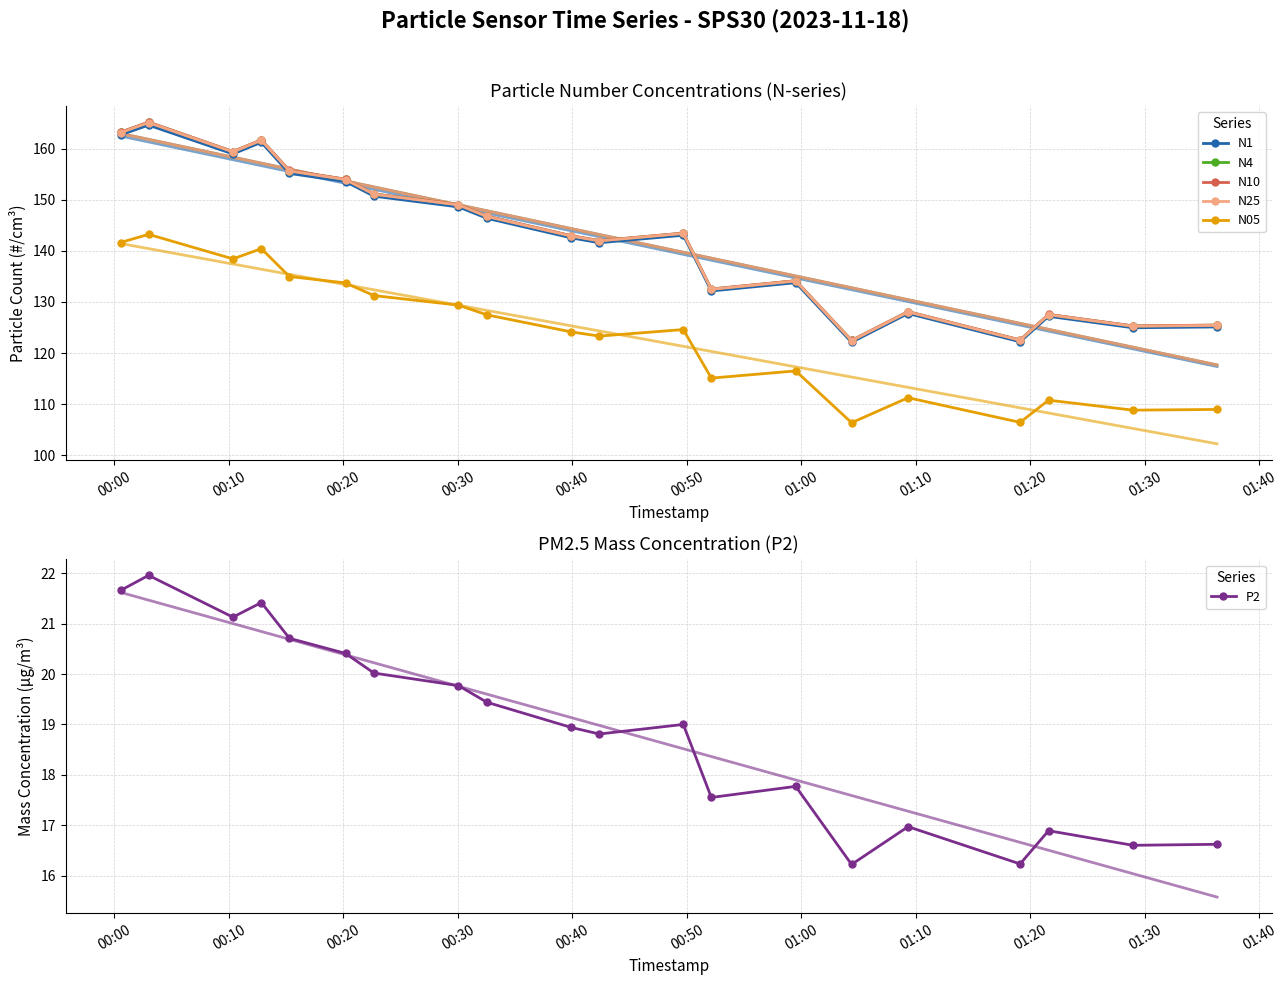

What is the minimum value shown in the chart?

16.2